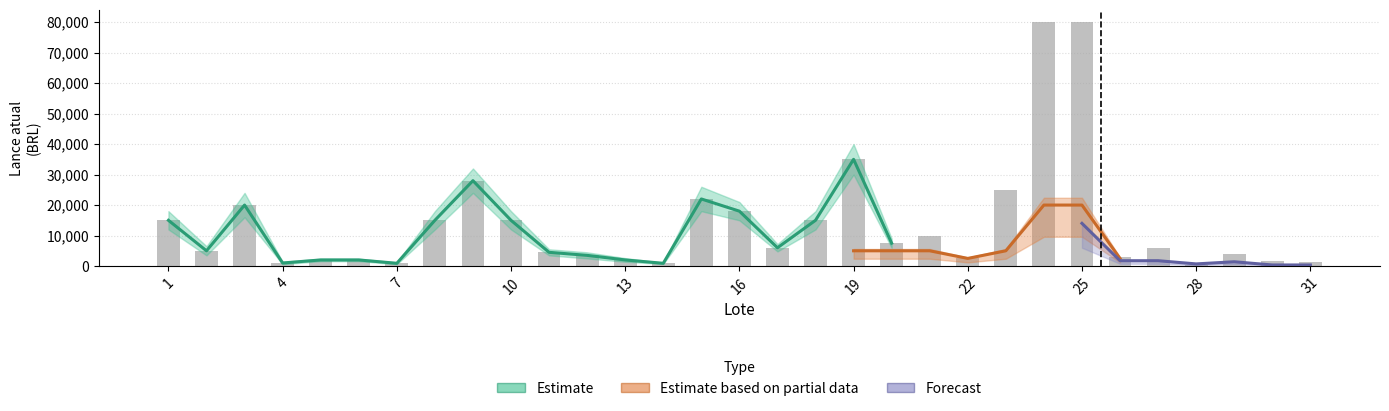

What is the value of the 26th bar from the left?

3000